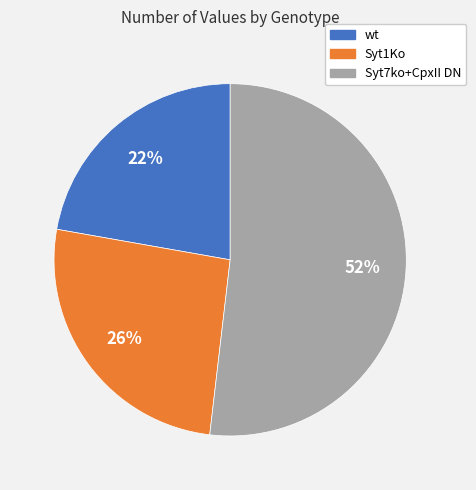

Does Syt1Ko account for over 50% of the chart?

No